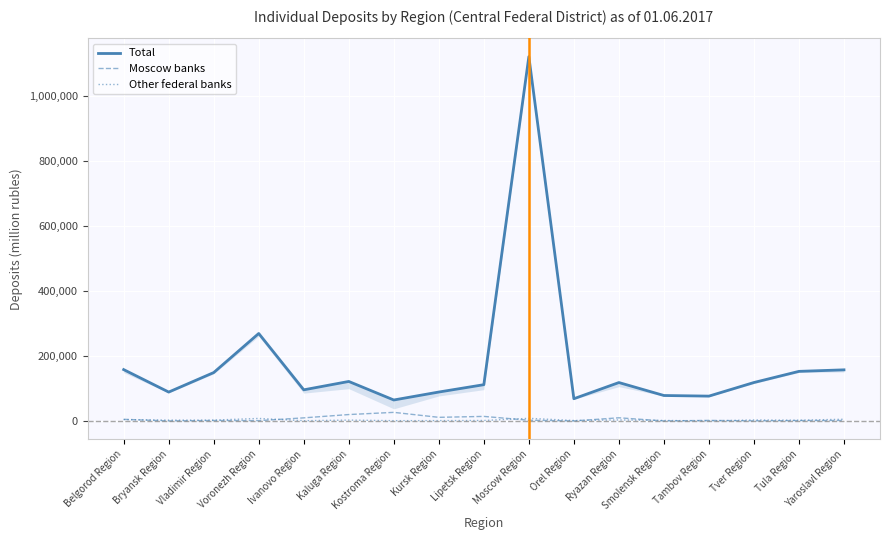

What is the value of the Other federal banks point at the 15th from the left?

2958